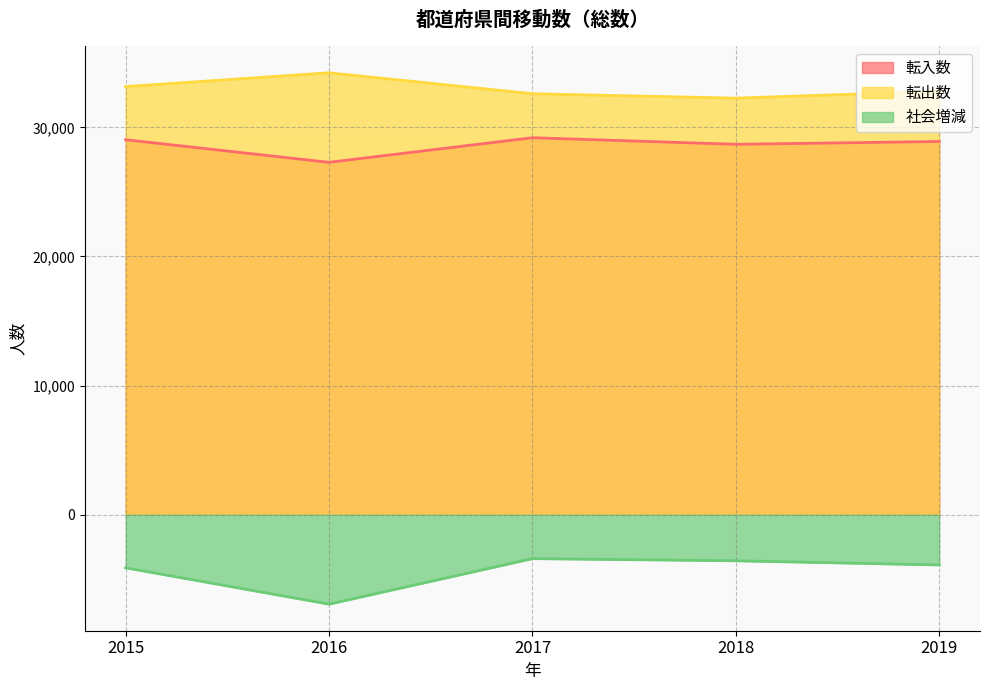

How many lines are shown in the chart?

3